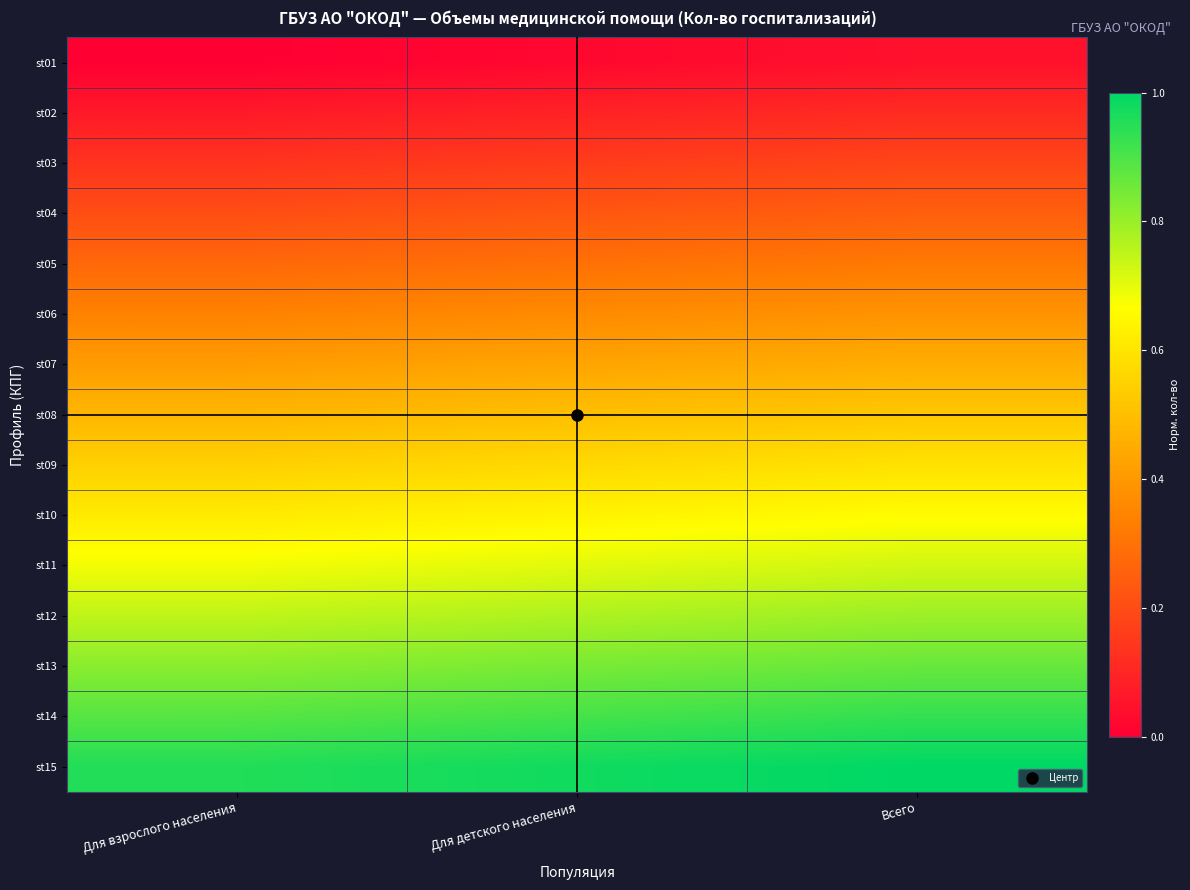

What is the greatest value displayed?

1.0